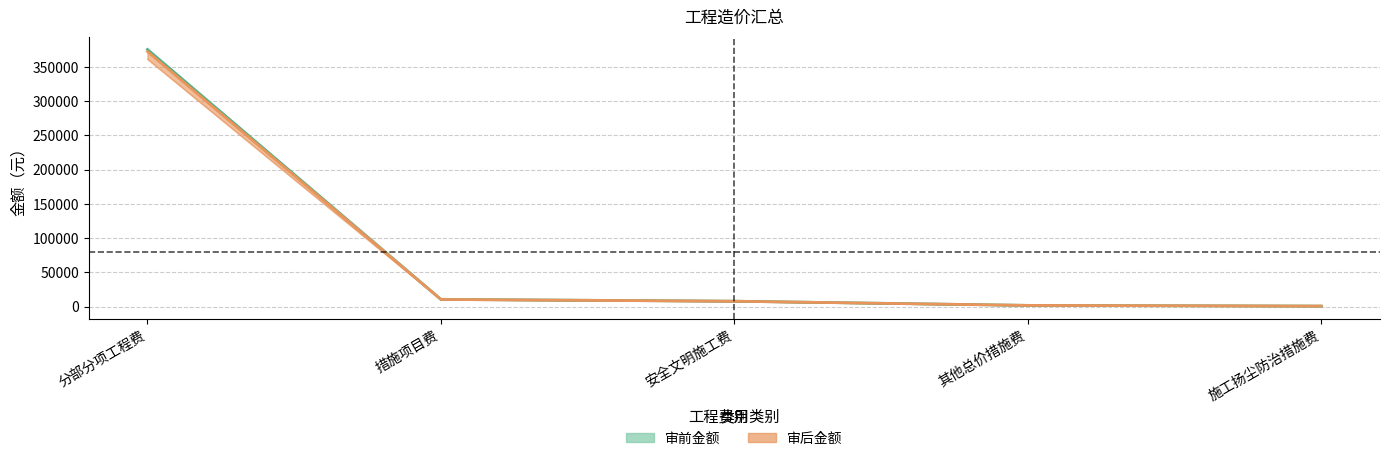

How many series are shown in this chart?

2